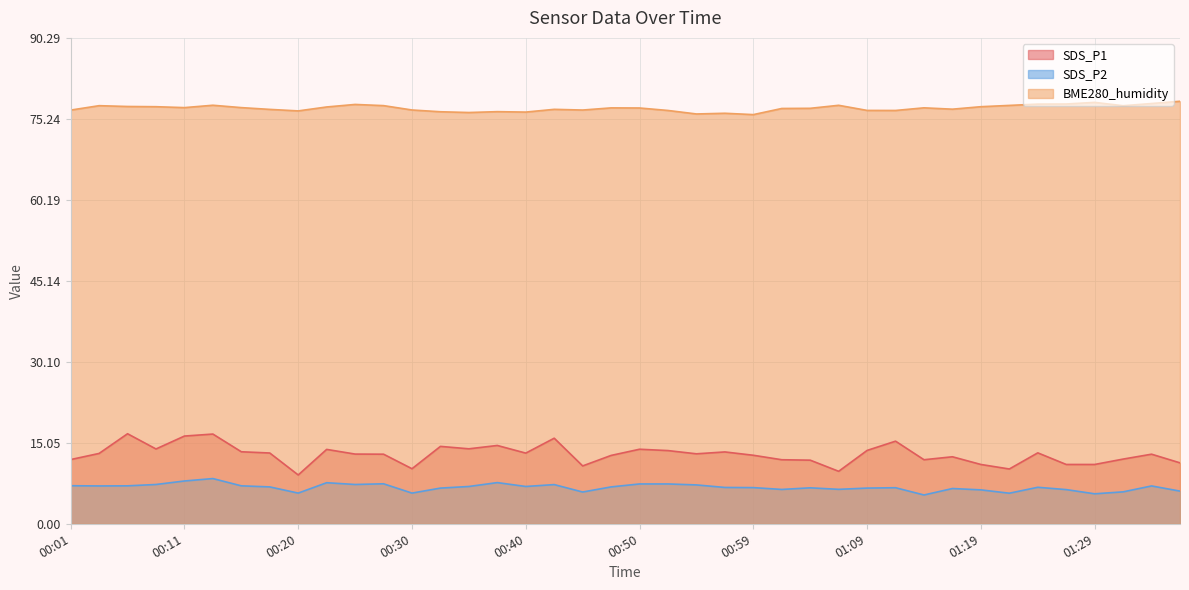

List the series in order of their peak value, lowest first.

SDS_P2, SDS_P1, BME280_humidity